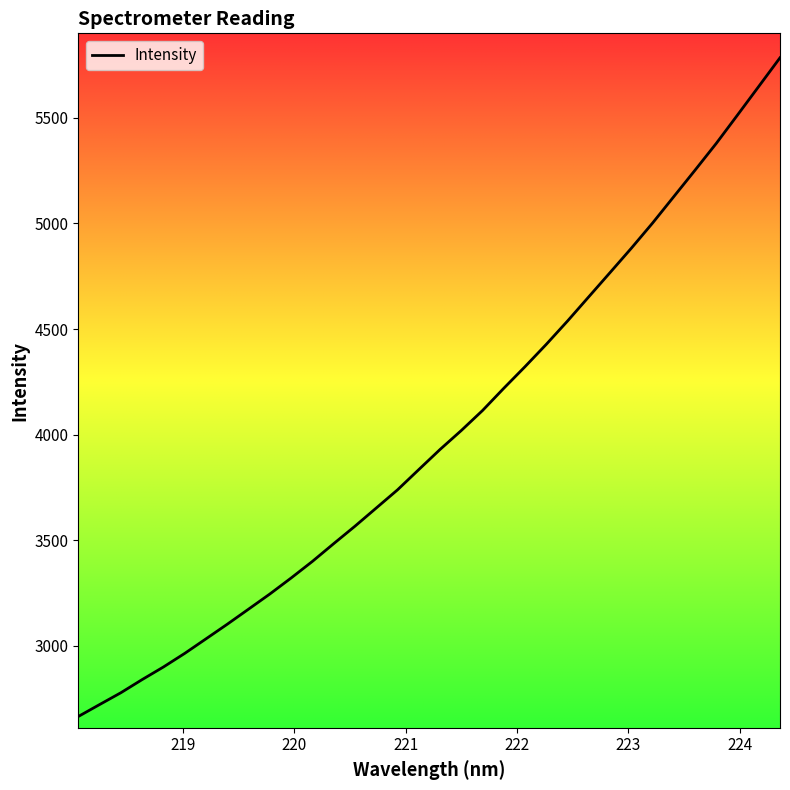

What is the minimum value shown in the chart?

2666.0